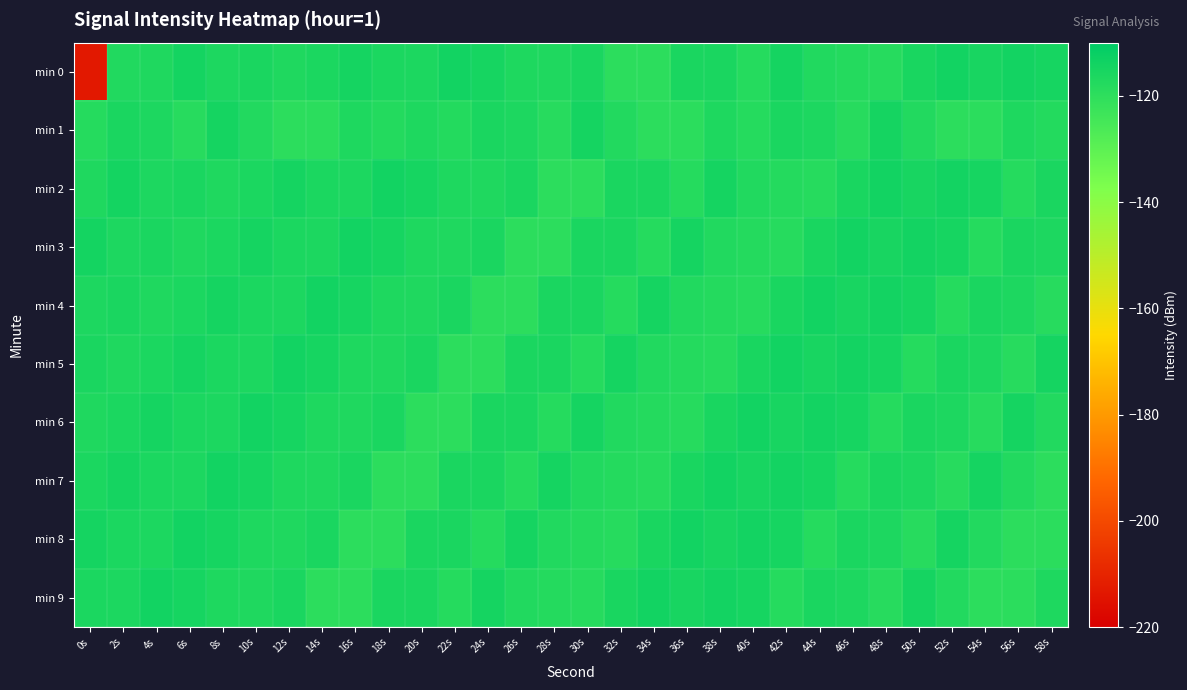

What is the difference between the highest and lowest values at 54s?

5.0